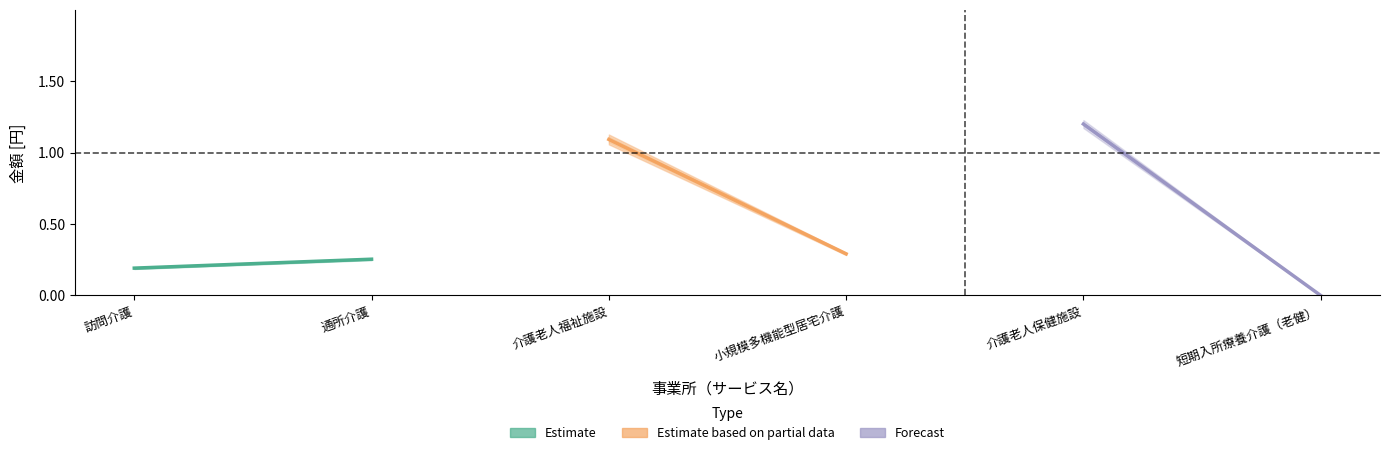

List the series in order of their peak value, lowest first.

Estimate, Estimate based on partial data, Forecast